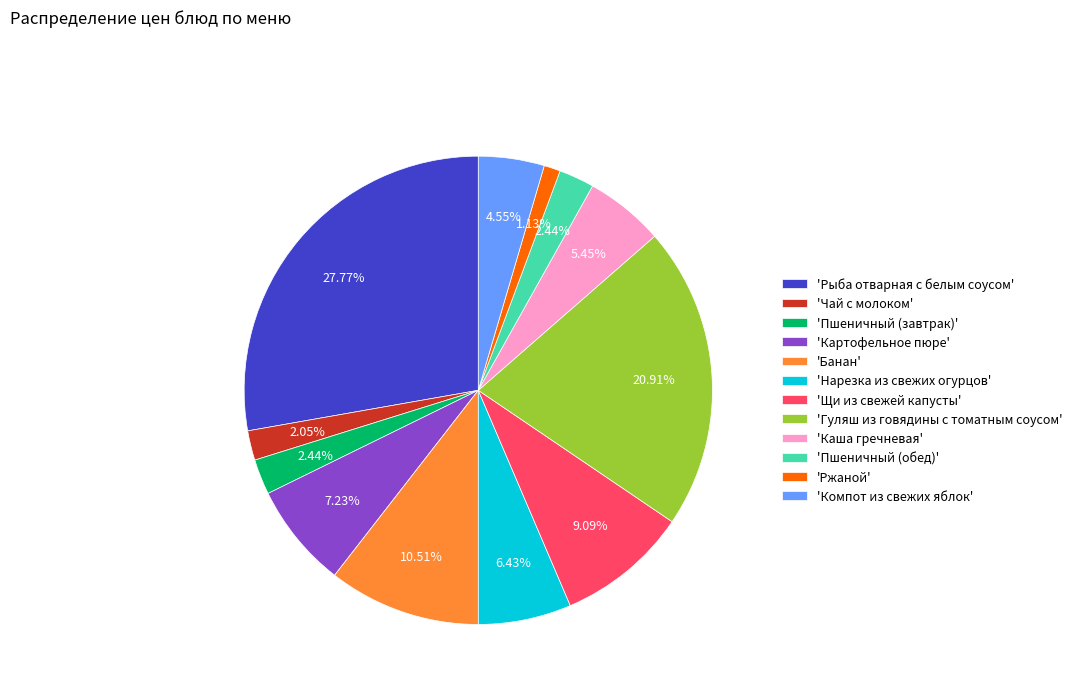

How many segments does this pie chart have?

12